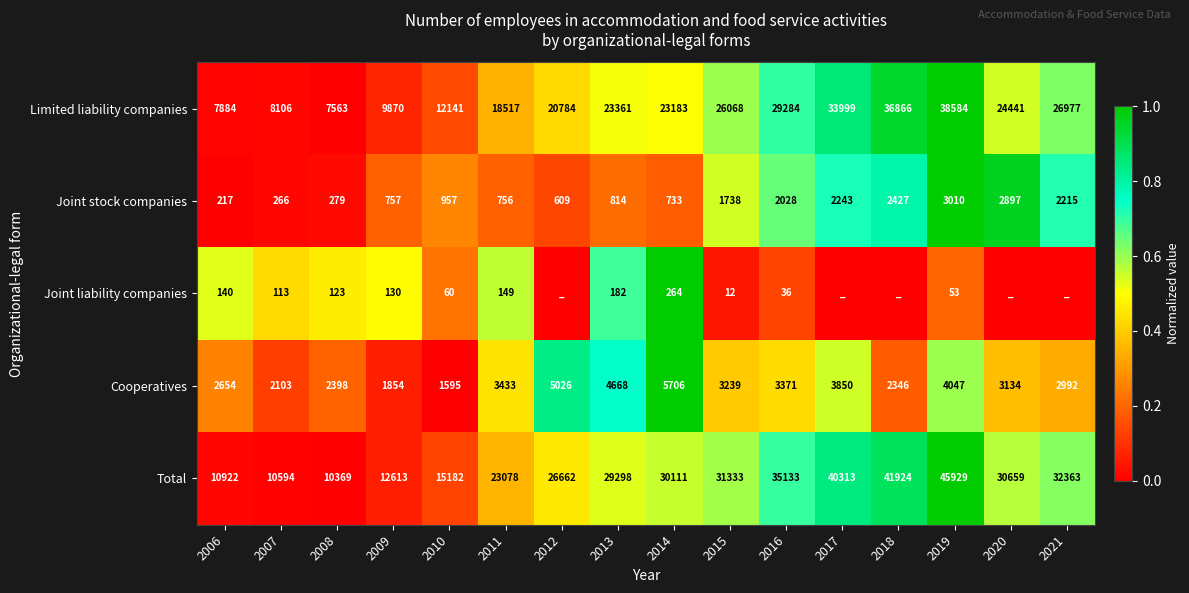

Rank the series at 2019 from highest to lowest value.

Total, Limited liability companies, Cooperatives, Joint stock companies, Joint liability companies